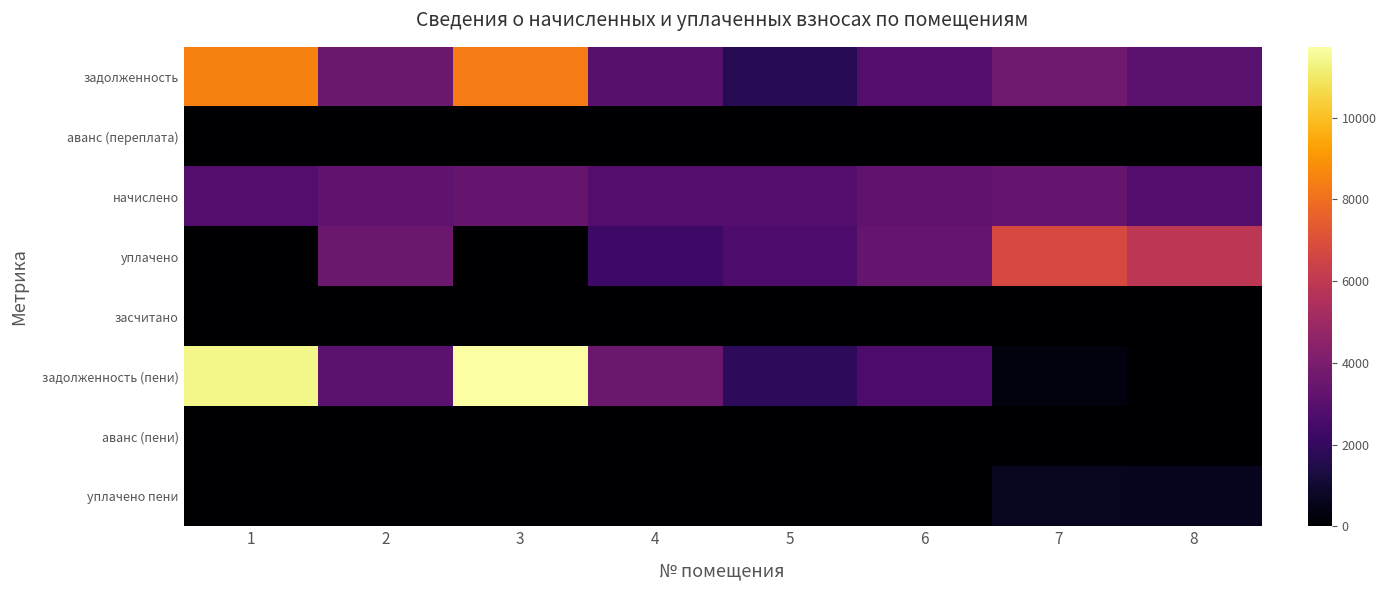

What is the spread (max minus min) of values at 1?

11376.2